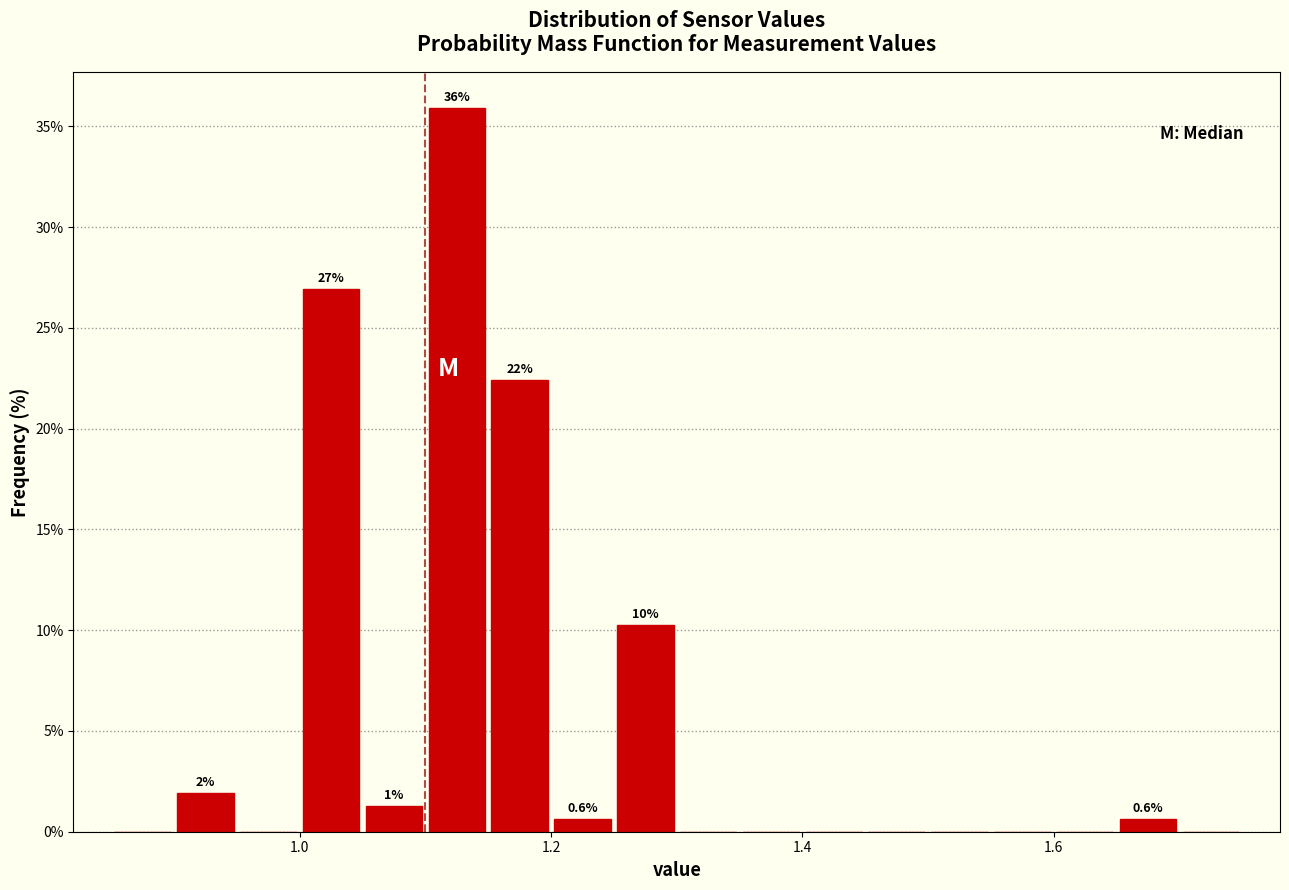

Read against the x-axis, roughly where is the centre of the tallest bar?

1.12